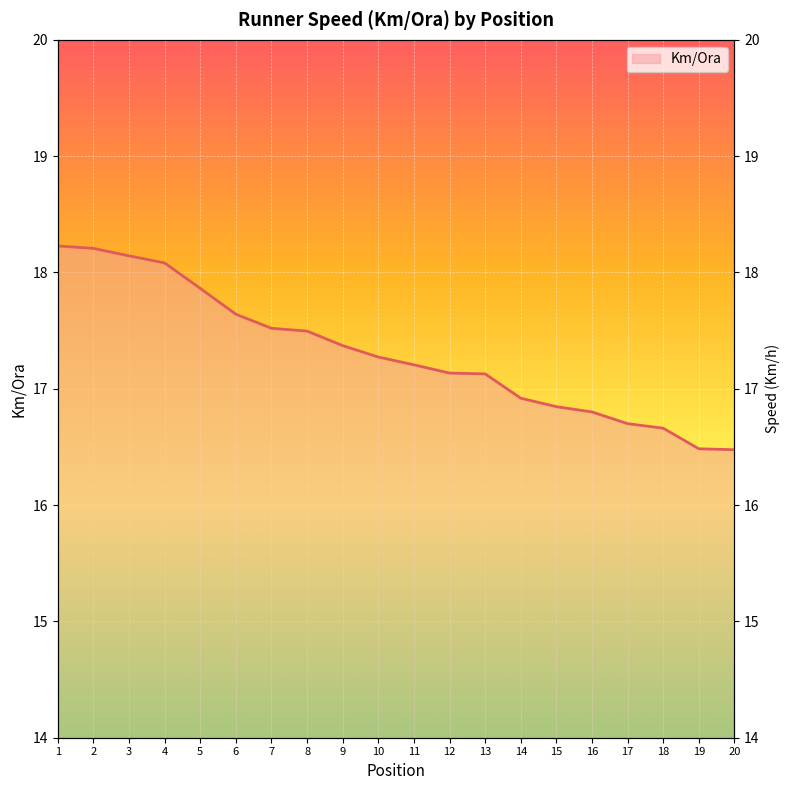

List the labels in order of value, largest first.

1, 2, 3, 4, 5, 6, 7, 8, 9, 10, 11, 12, 13, 14, 15, 16, 17, 18, 19, 20